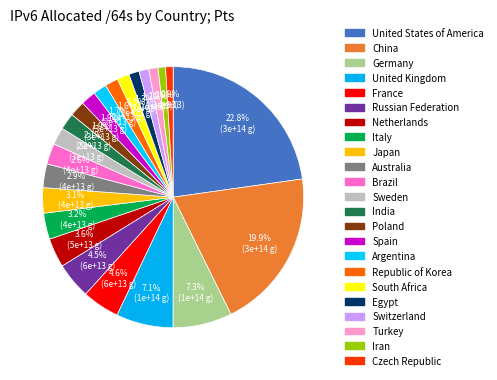

What percentage do Argentina and Iran together represent?

2.6%